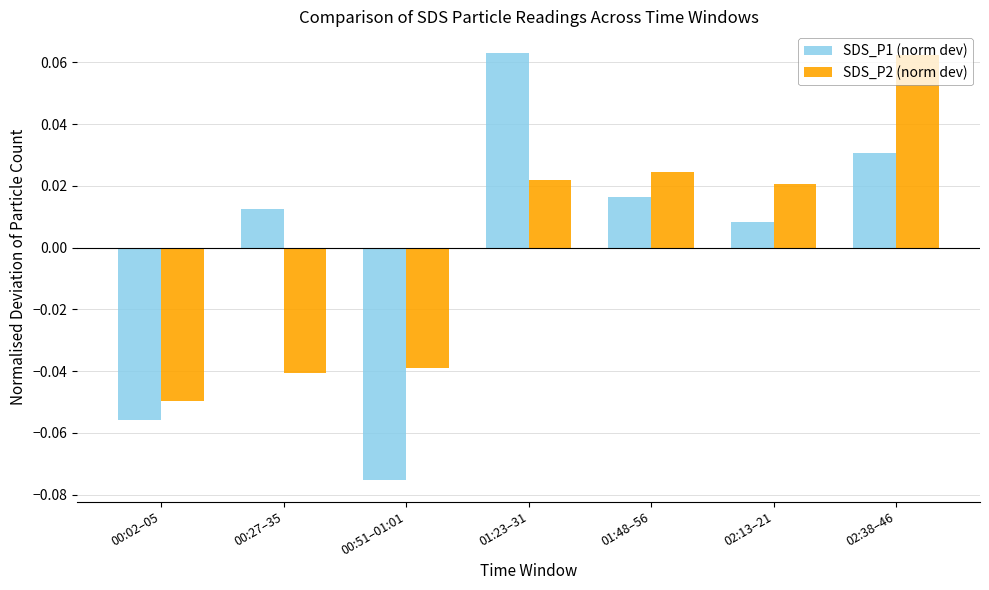

What is the label of the 2nd bar from the right?

02:13–21